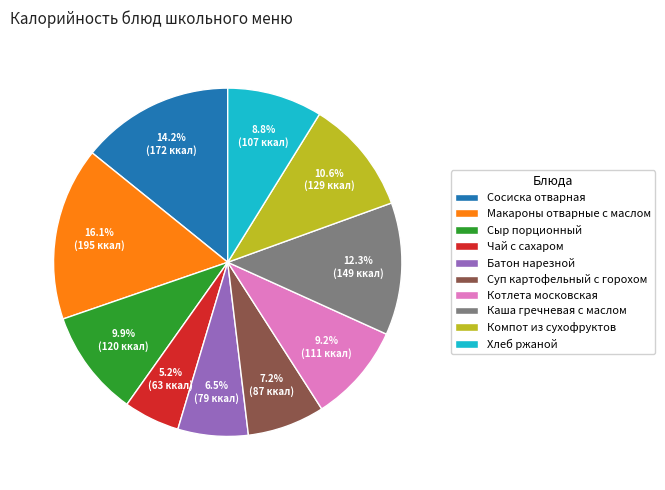

True or false: Батон нарезной accounts for 1% of the total.

False